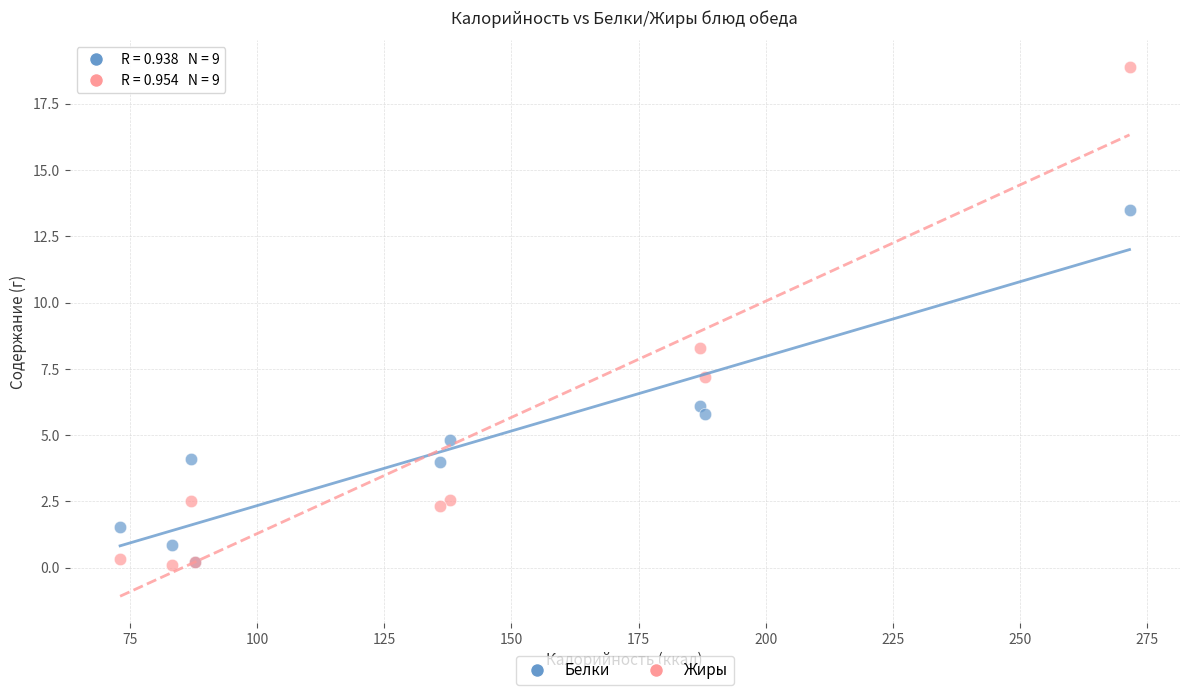

Across all series, what Y value is closest to 9?

8.3